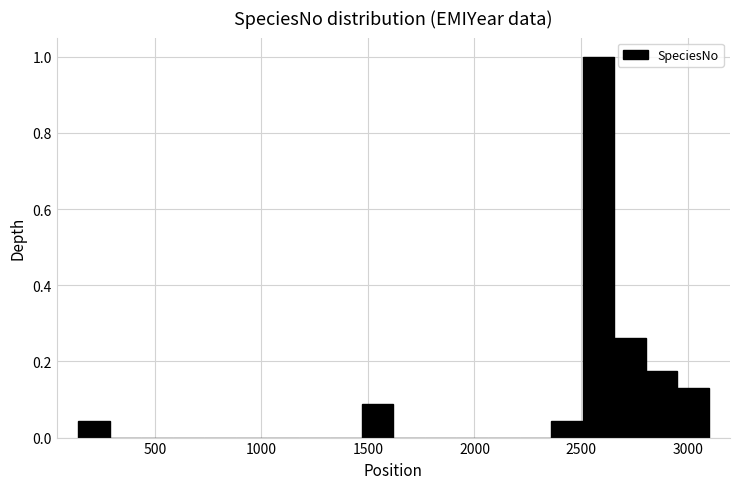

Read against the x-axis, roughly where is the centre of the tallest bar?

2600